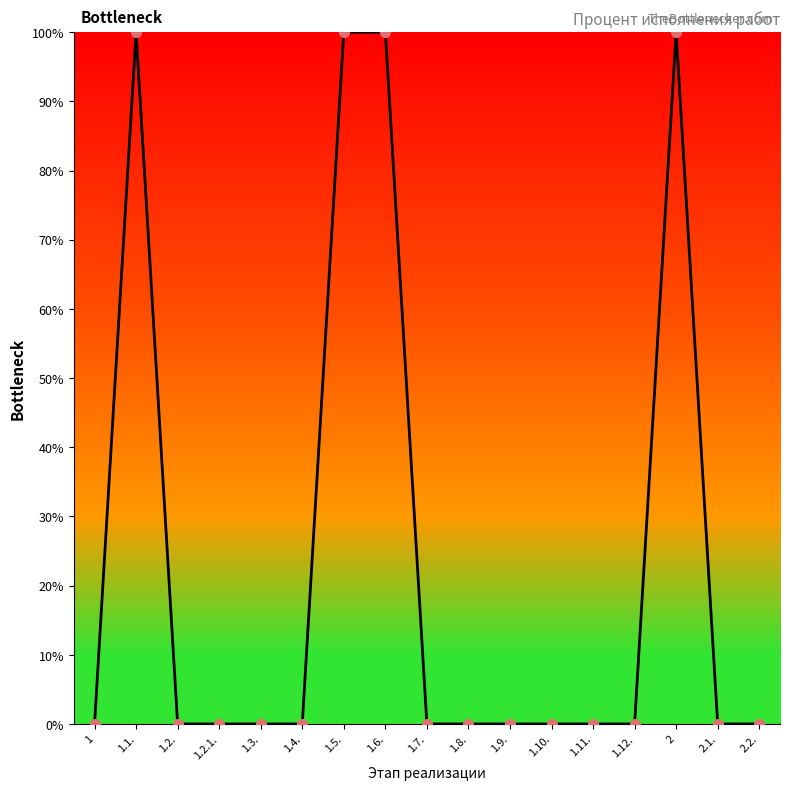

Between 1.1. and 1.4., which is larger?

1.1.